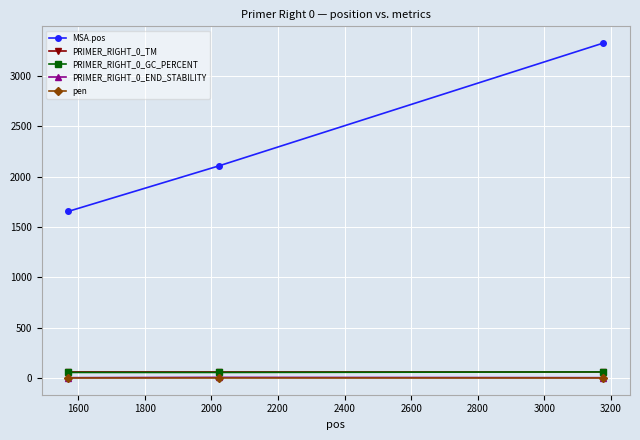

Which series has the largest total across all categories?

MSA.pos